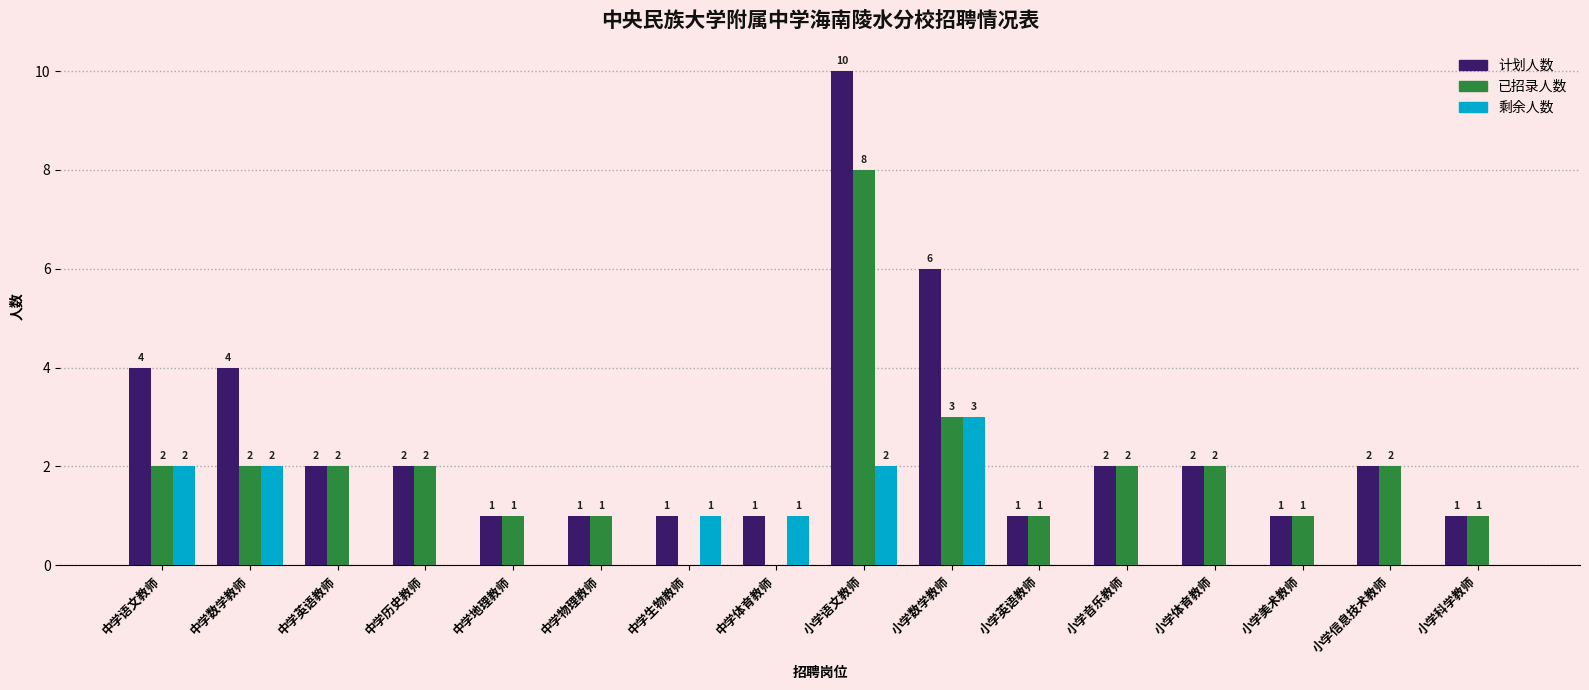

How many groups of bars are there?

16